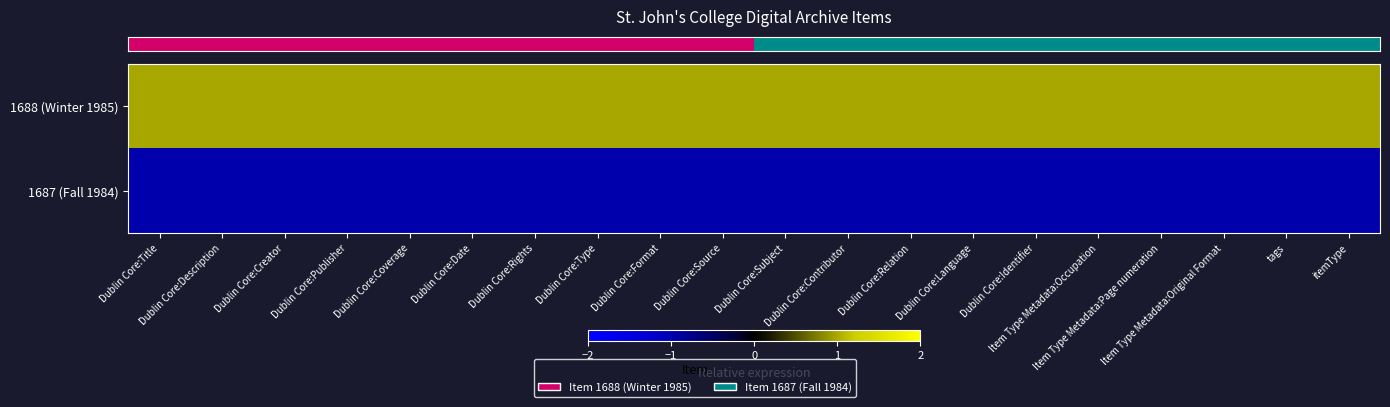

How many series are shown in this chart?

2